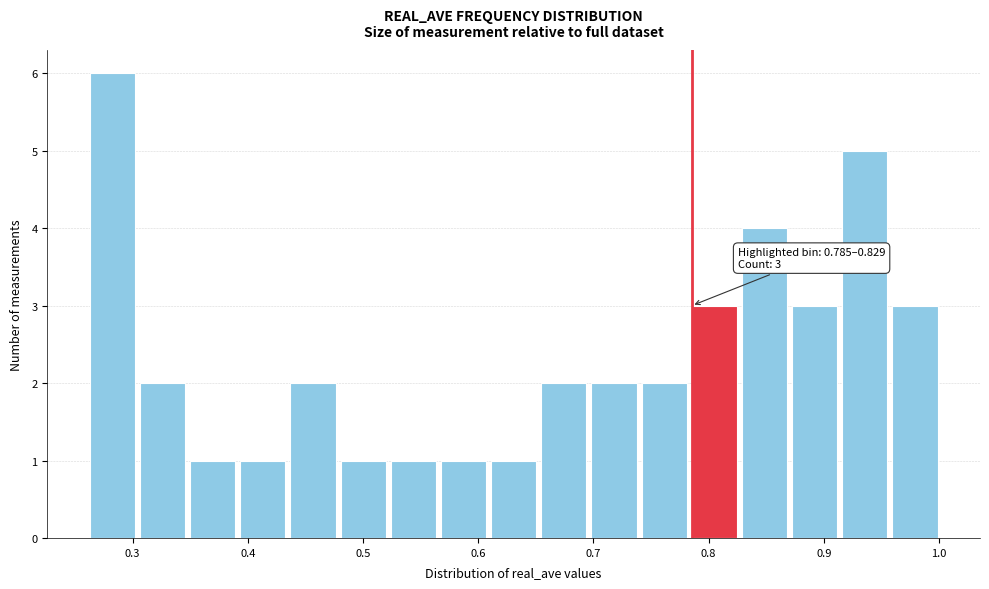

Over which range of the x-axis is the bar tallest?

0.26 to 0.31